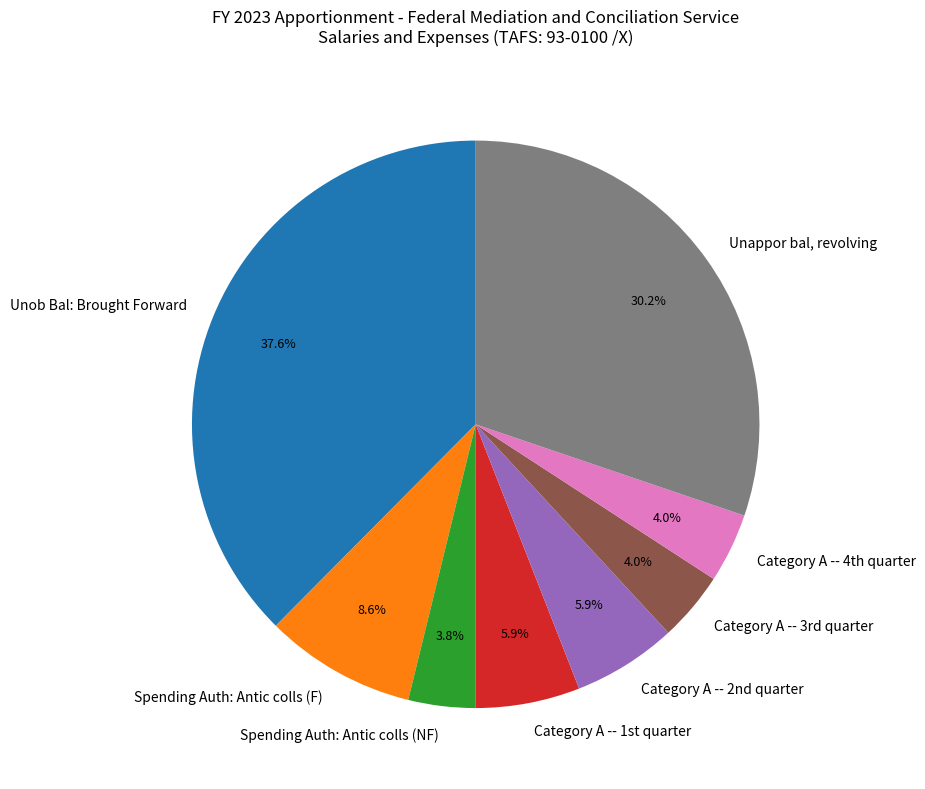

Is there a majority slice in this chart?

No